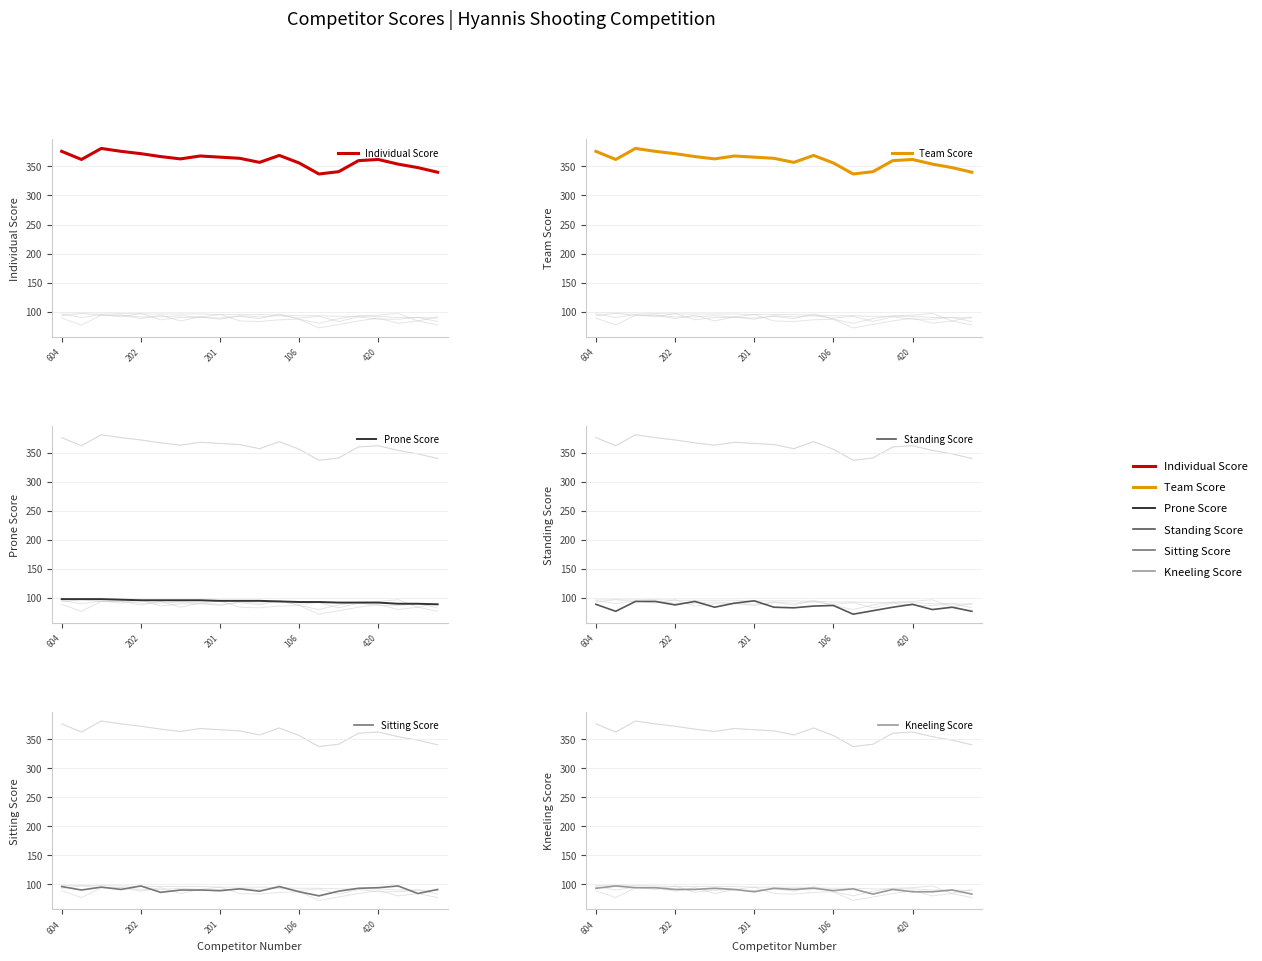

How many interior local valleys does the Standing Score series have?

6